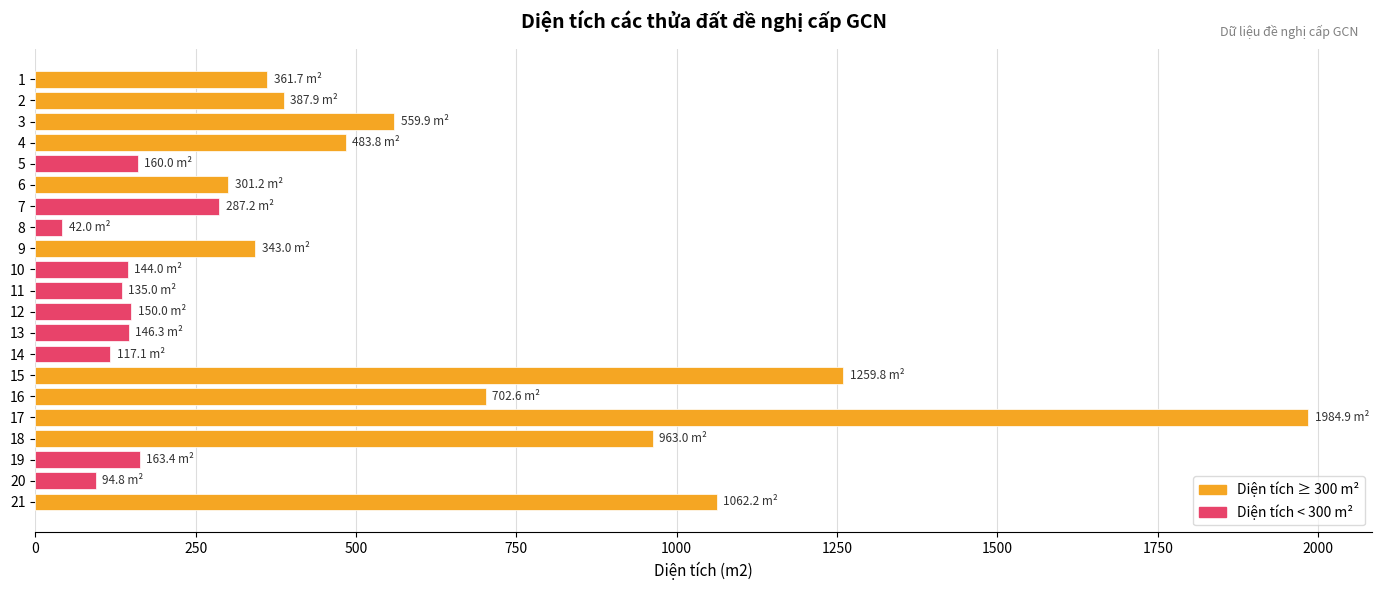

What is the value of the 9th bar from the top?

343.0